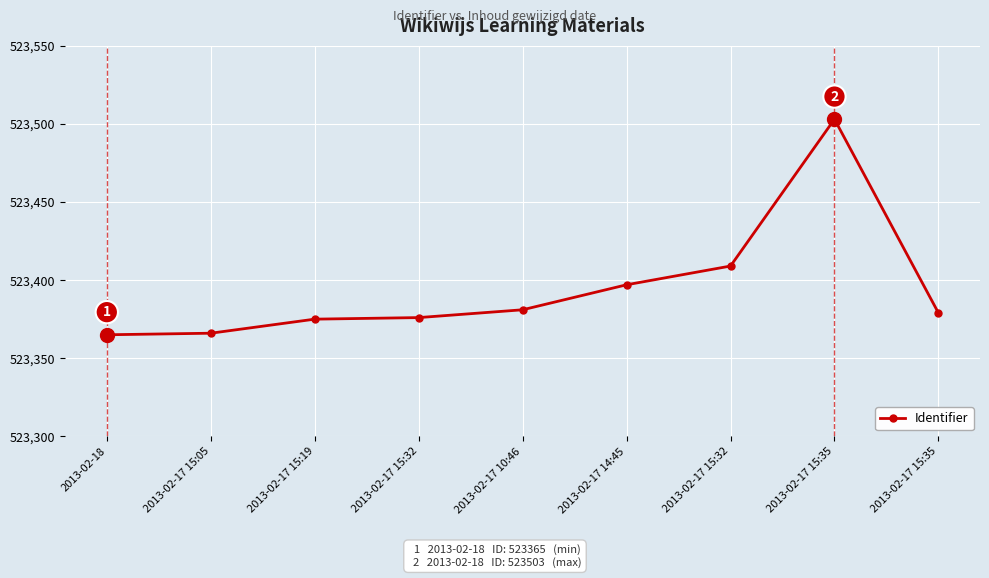

List the labels in order of value, largest first.

2013-02-17 15:35, 2013-02-17 15:32, 2013-02-17 14:45, 2013-02-17 10:46, 2013-02-17 15:35, 2013-02-17 15:32, 2013-02-17 15:19, 2013-02-17 15:05, 2013-02-18